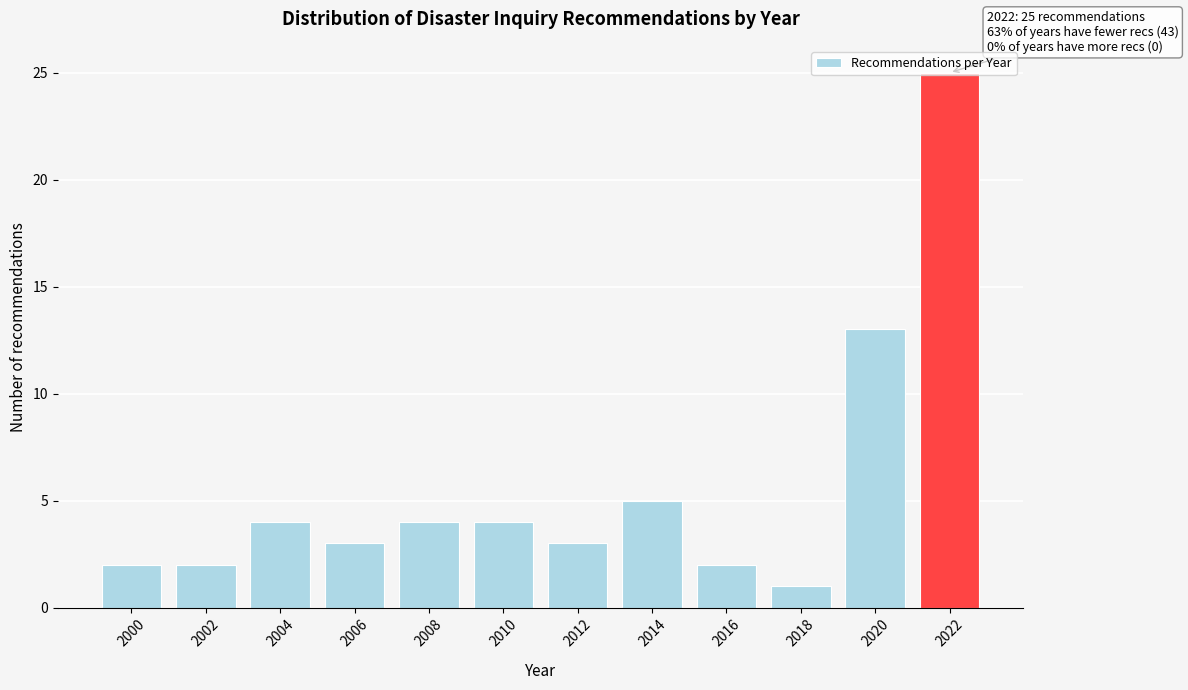

What is the average value?

6